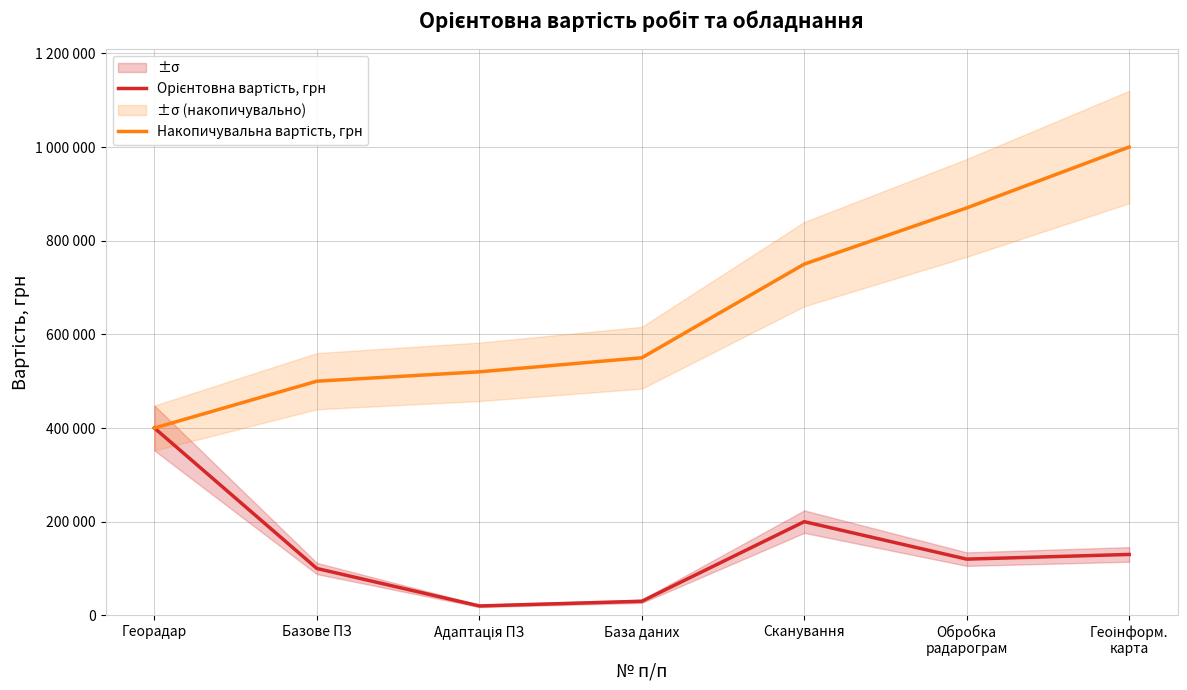

What is the label of the 7th point from the right?

Георадар